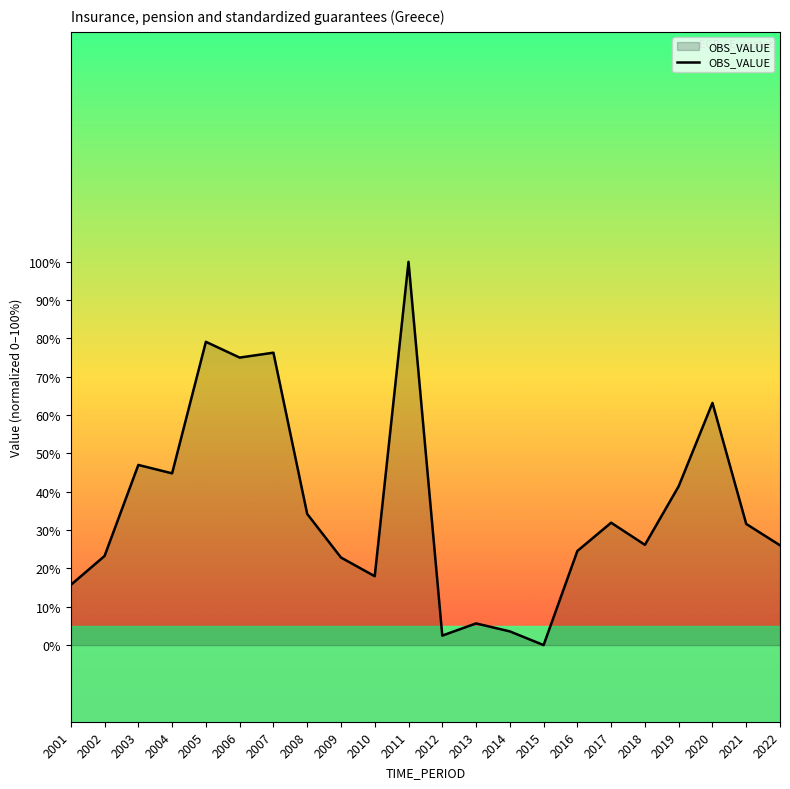

How many values exceed 31?

11